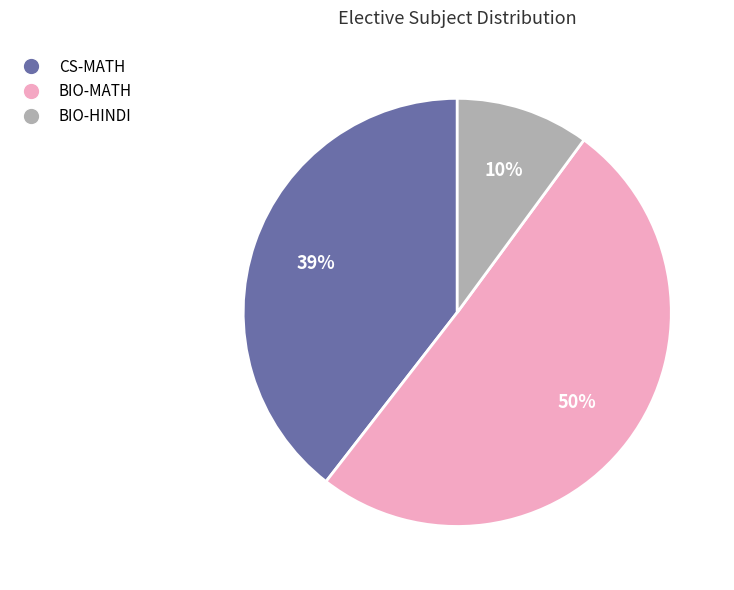

What is the majority slice?

BIO-MATH